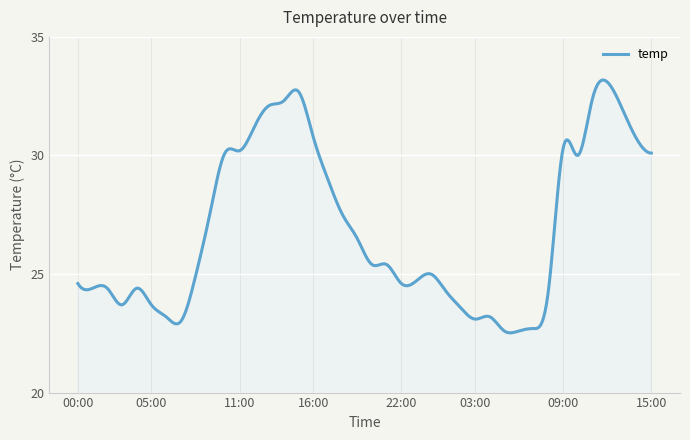

What is the maximum value shown in the chart?

33.2